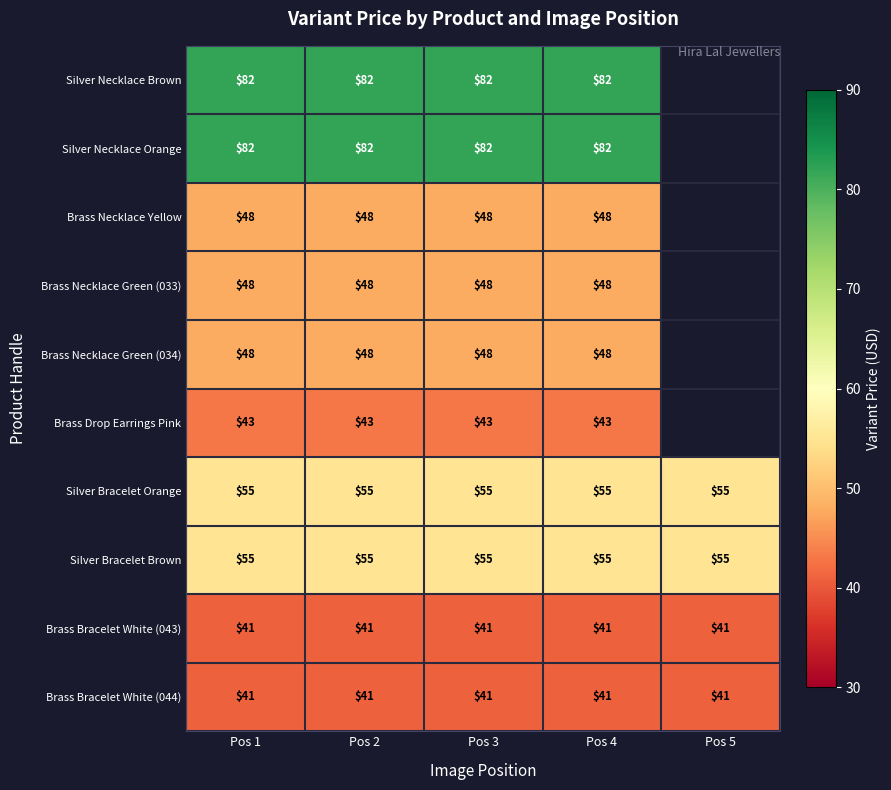

At which category is the sum across all series the highest?

Pos 1